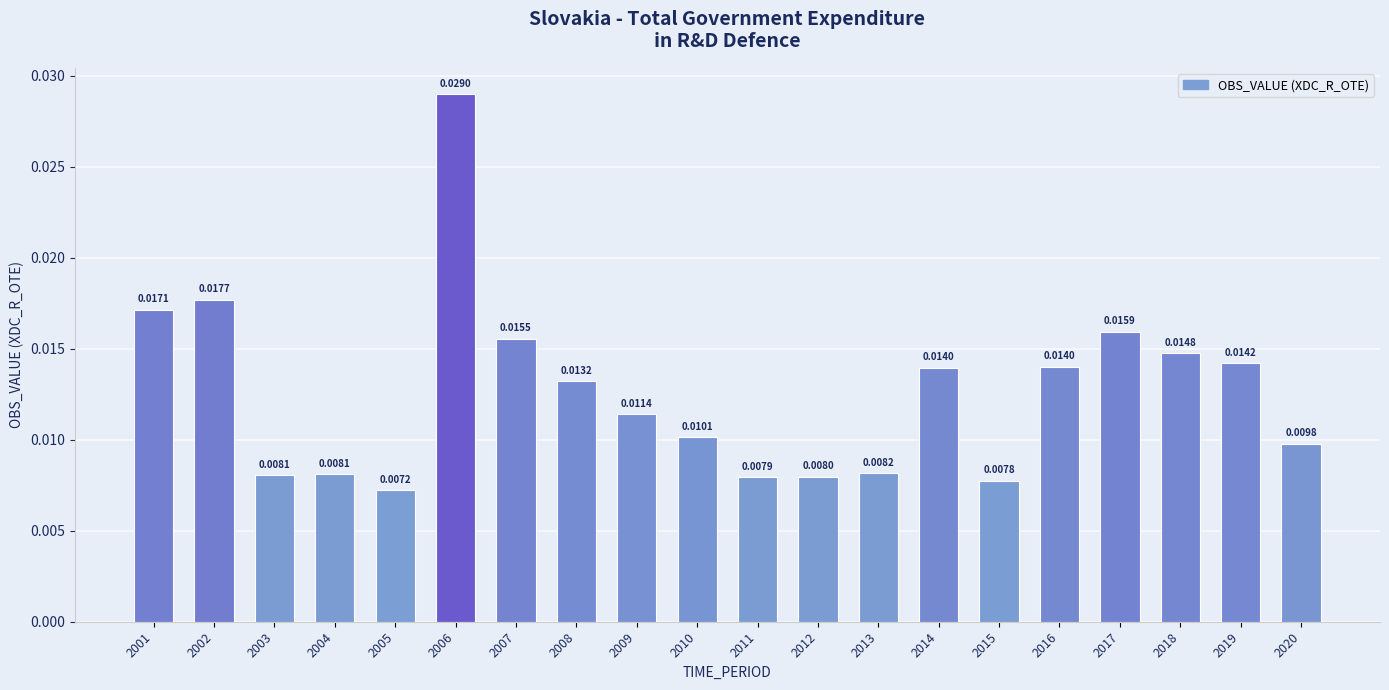

What is the sum of all values?

0.3